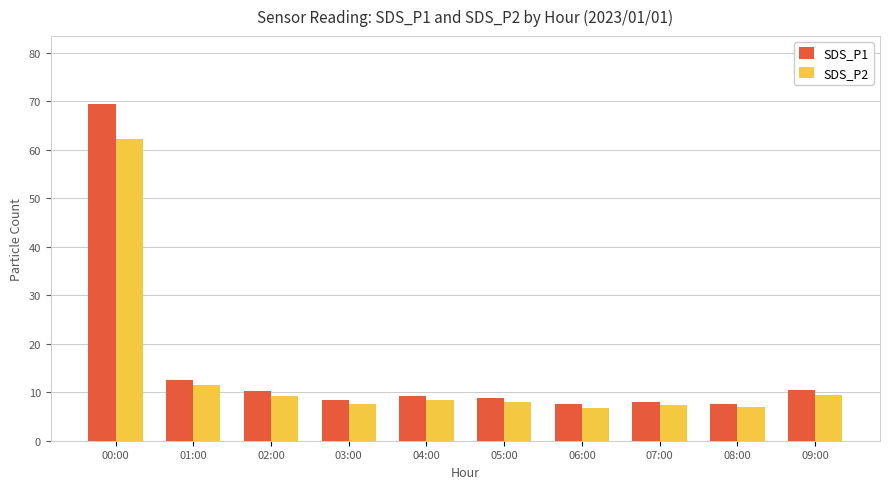

Are the bars grouped side by side (vs. stacked)?

Yes